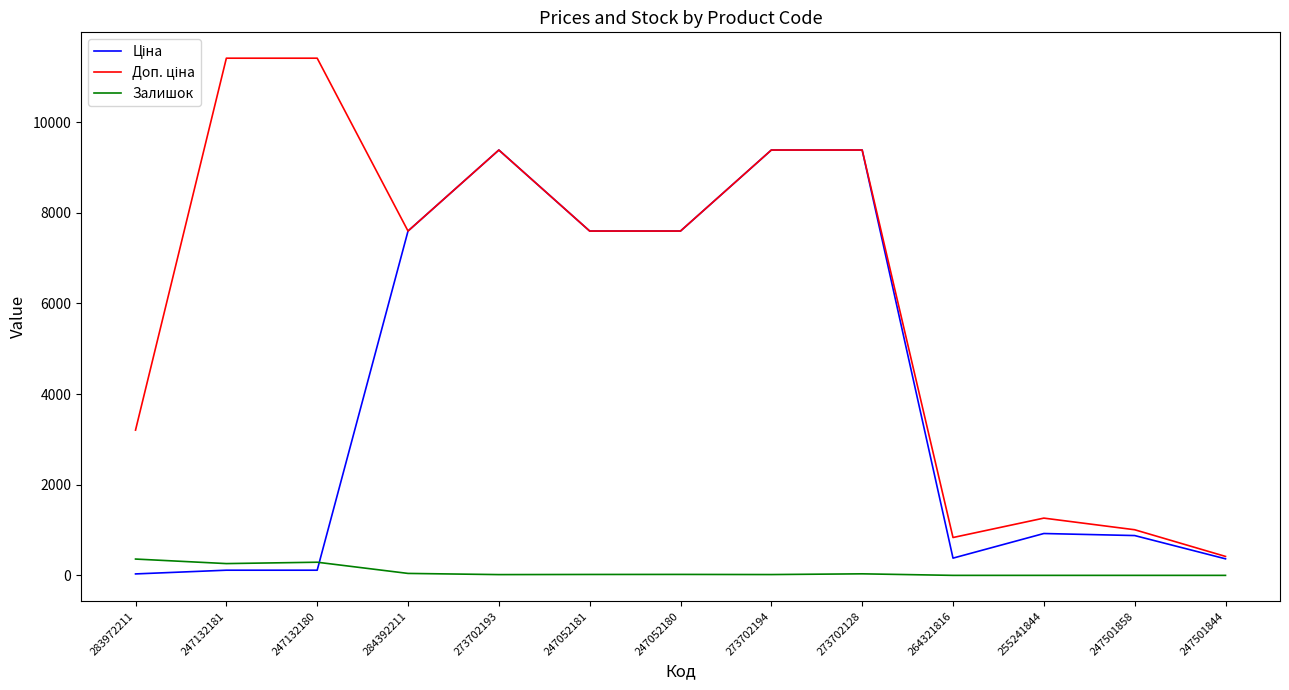

What is the total value across all series at 247052180?

15214.1